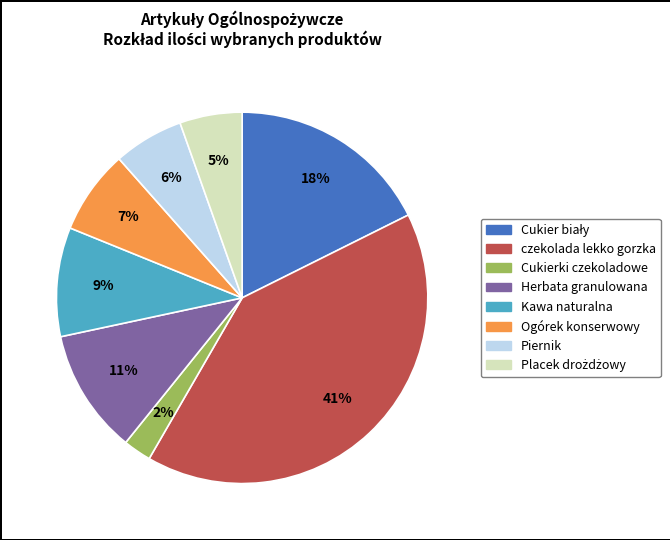

To the nearest percent, what is the average slice percentage?

12%